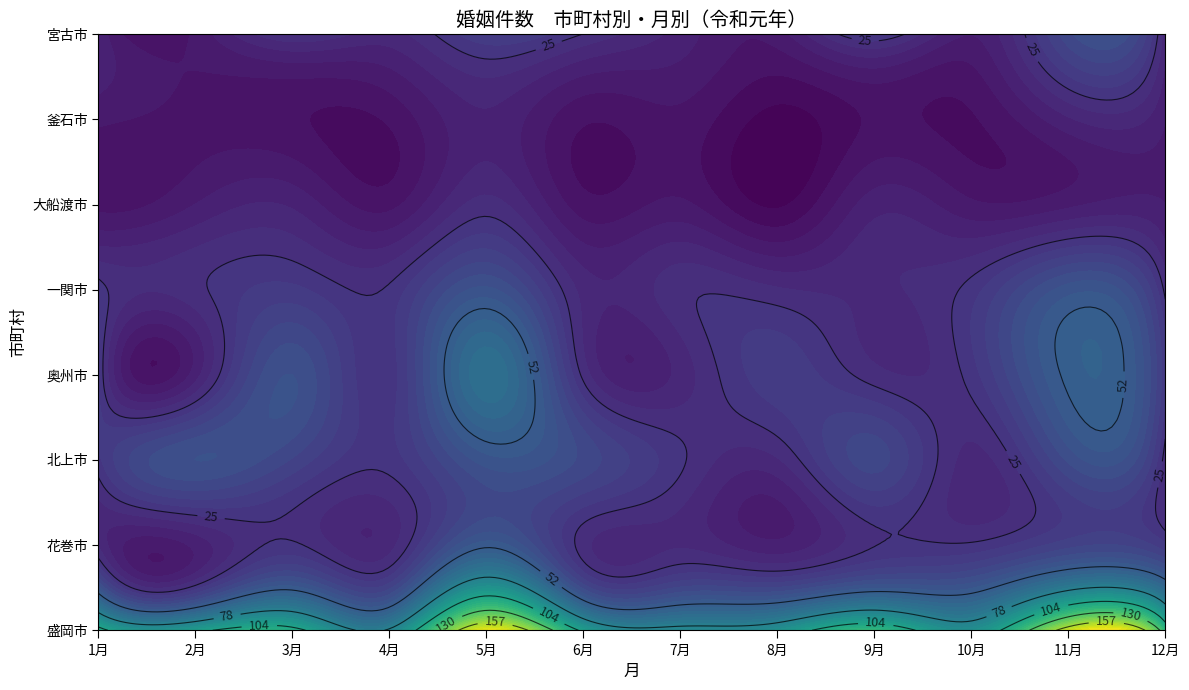

How many data points does each series have?

12